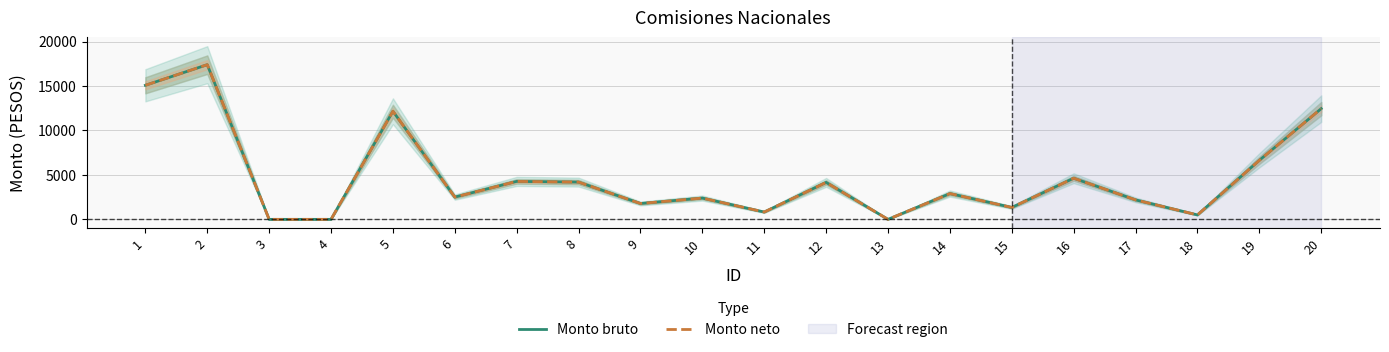

List the series in order of their peak value, lowest first.

Monto bruto, Monto neto